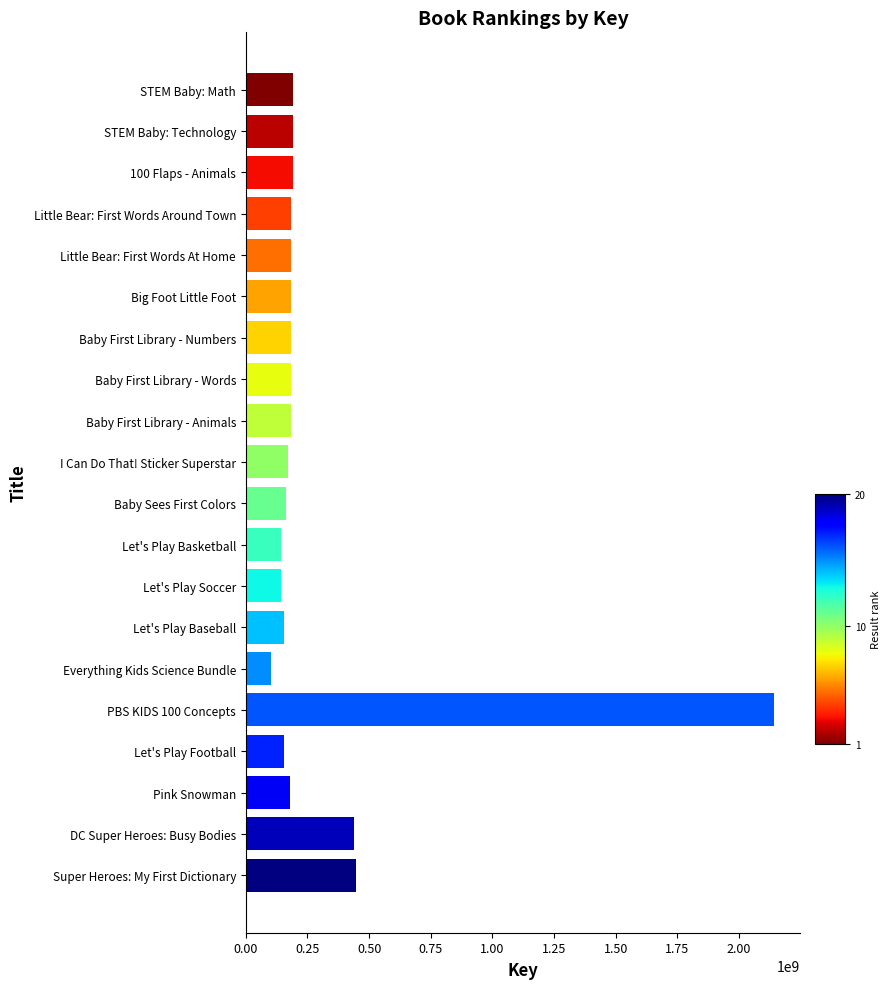

True or false: the data shows 84930735 at Little Bear: First Words Around Town.

False